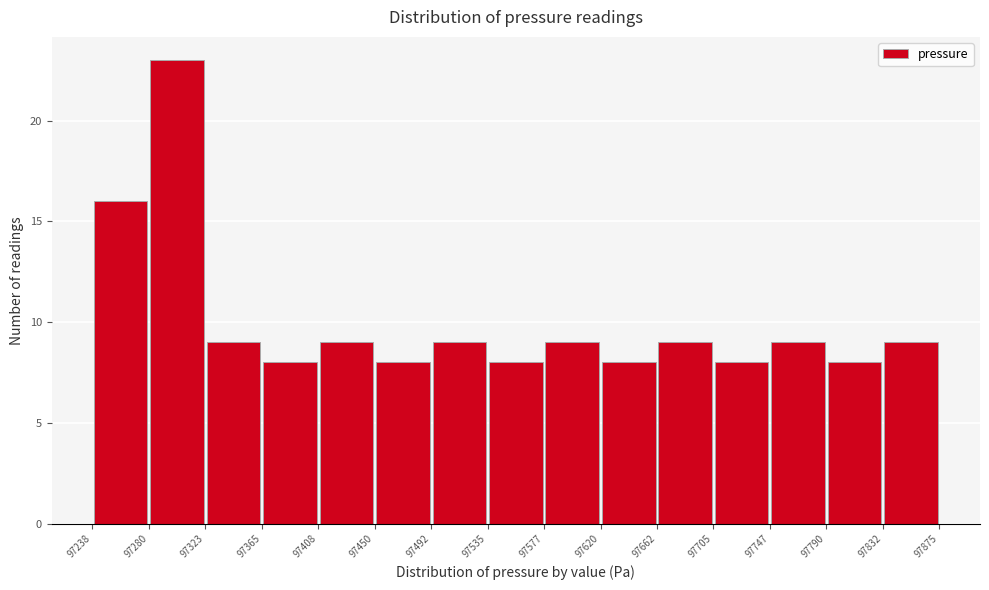

What is the height of the bar covering 97323 to 97365 on the x-axis? The values are not printed on the chart, so give them approximately, as read against the axis.

9